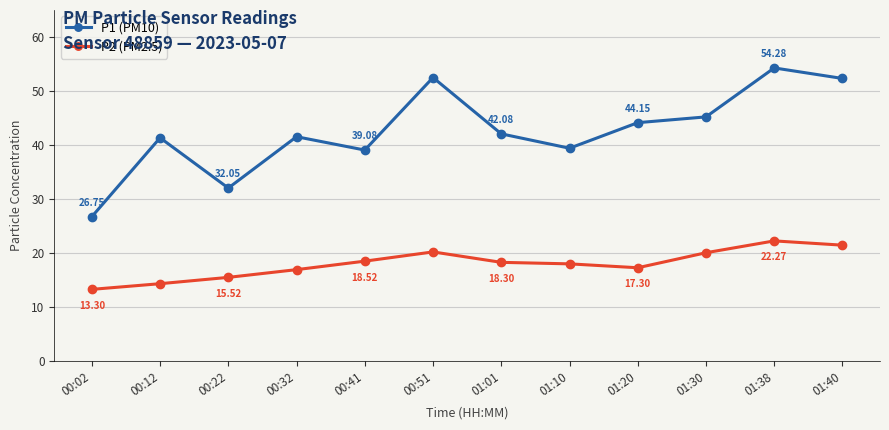

At which label does P1 (PM10) reach its peak?

01:38